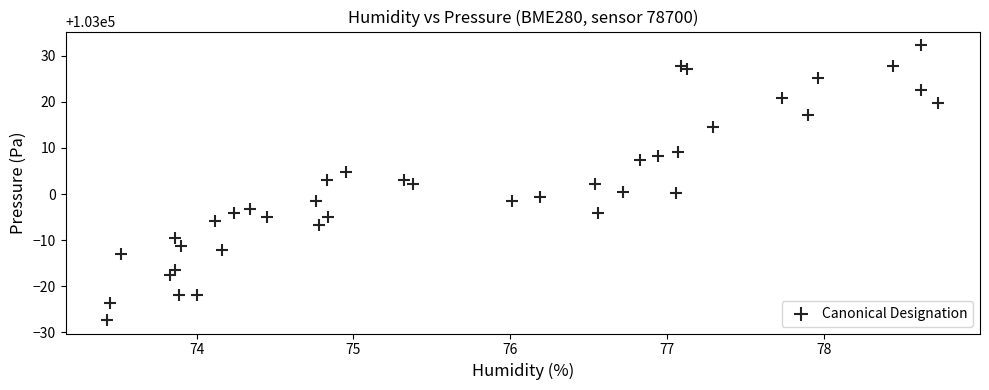

What is the range of Y values (max minus min)?

59.5